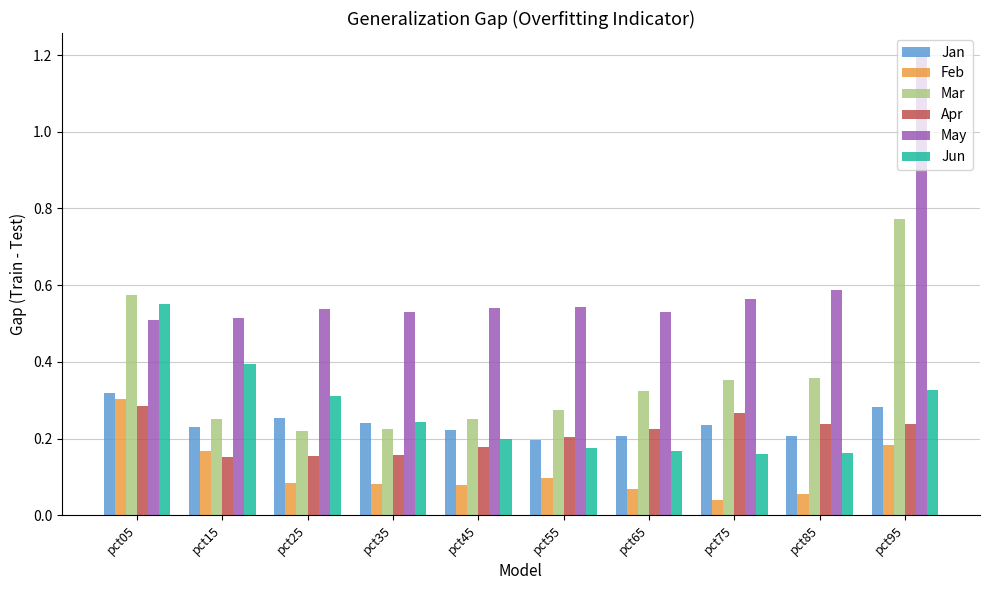

Is it true that Mar equals 0.3 at pct65?

True